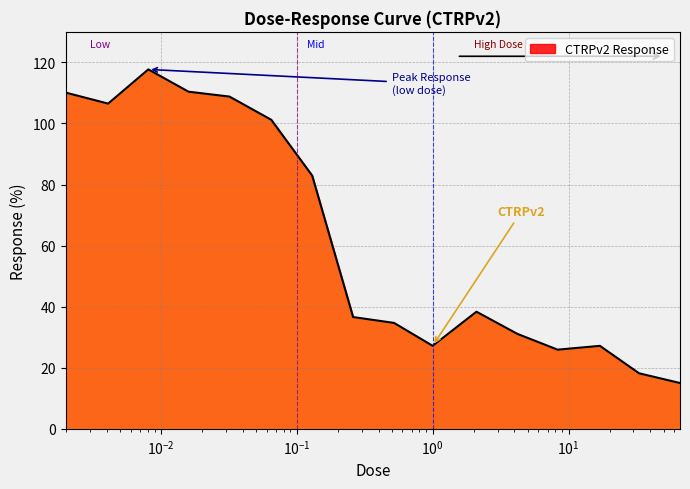

What is the maximum value shown in the chart?

117.7